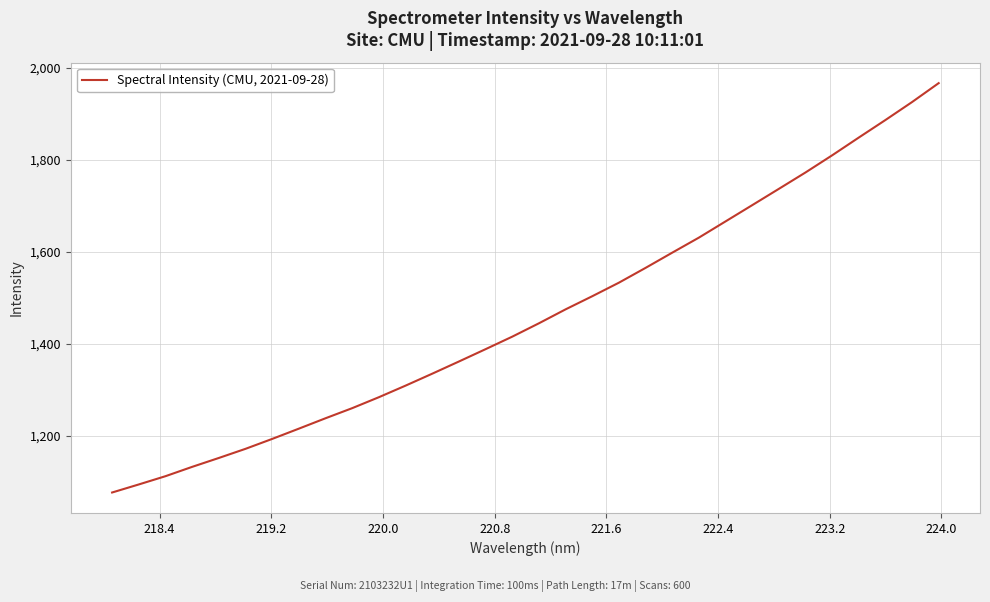

What is the minimum value shown in the chart?

1076.4